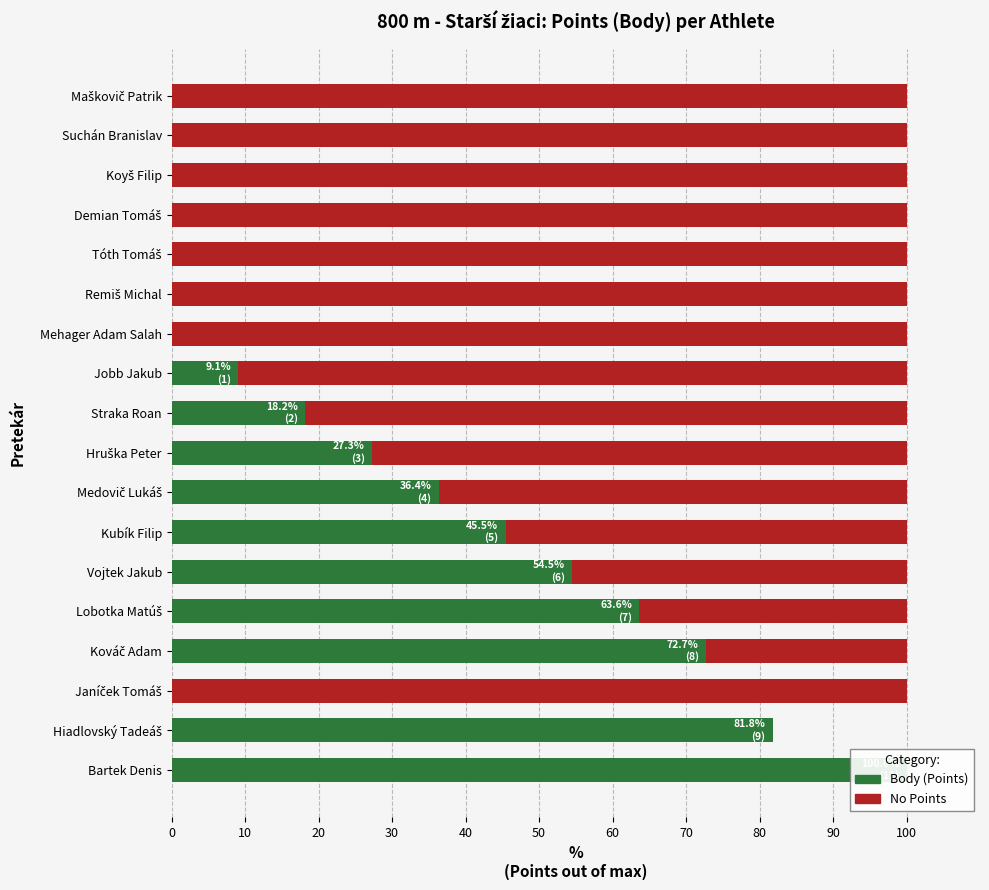

What is the value of the No Points bar at the 3rd from the left?

100.0